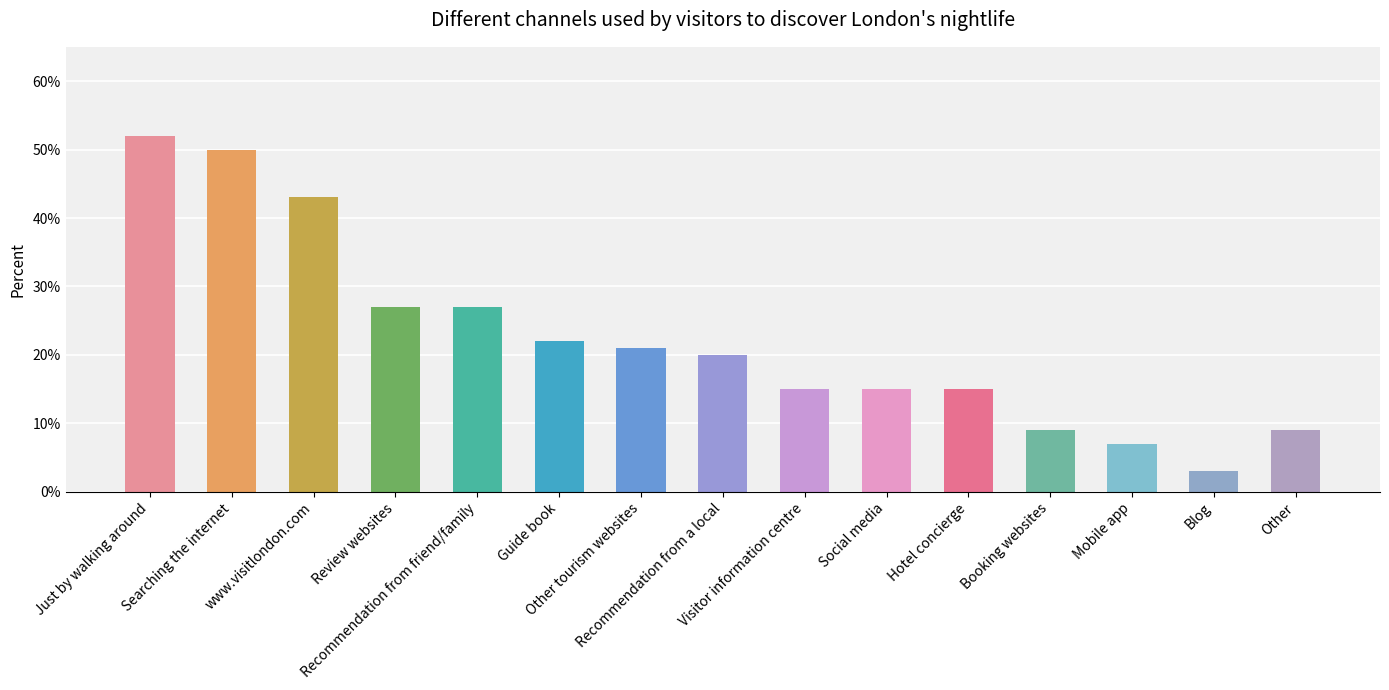

Is it true that the value at Other is 0.1?

True